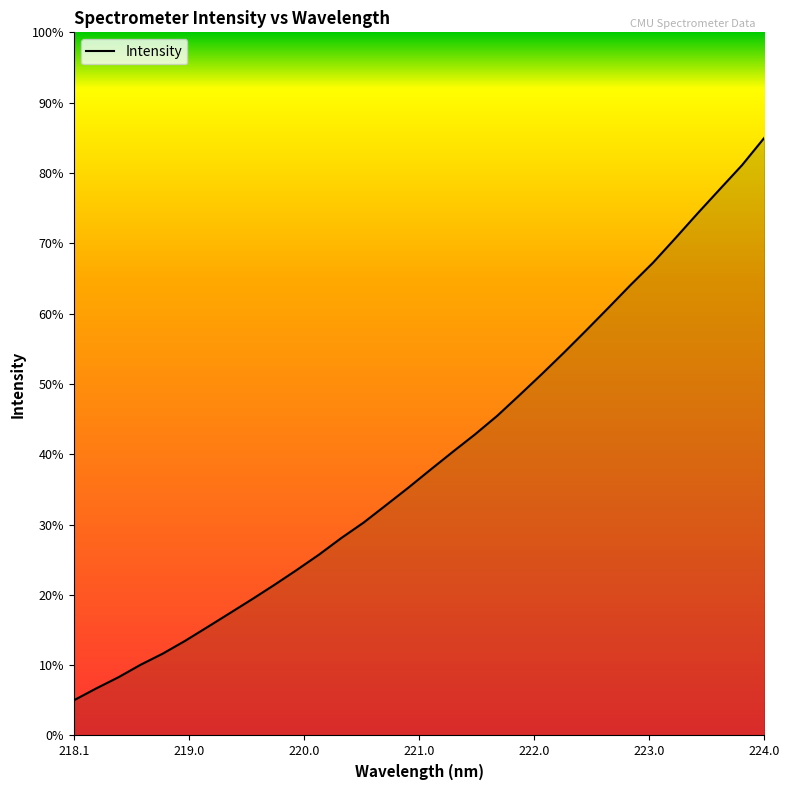

What is the difference between the maximum and minimum values?

80.0